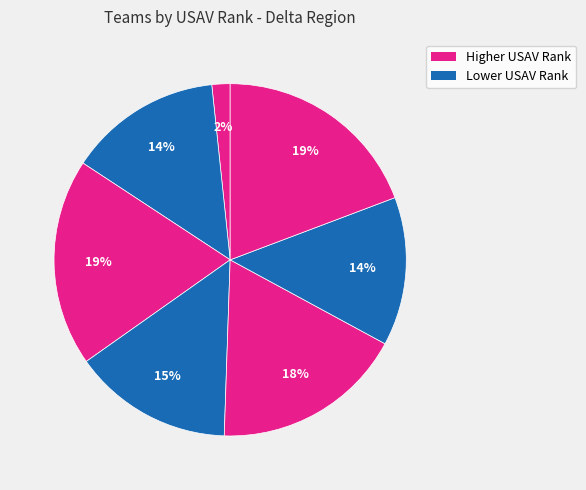

How many slices are in this pie chart?

7